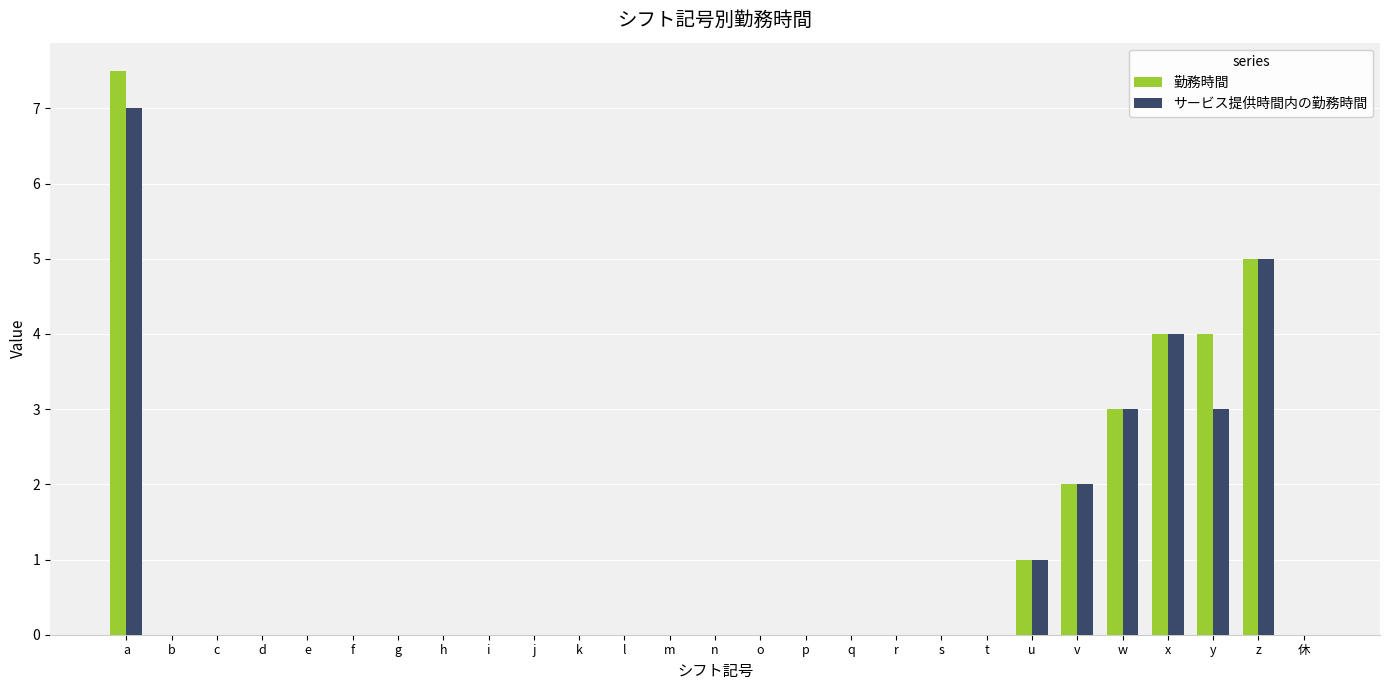

What value does the サービス提供時間内の勤務時間 series have at x?

4.0